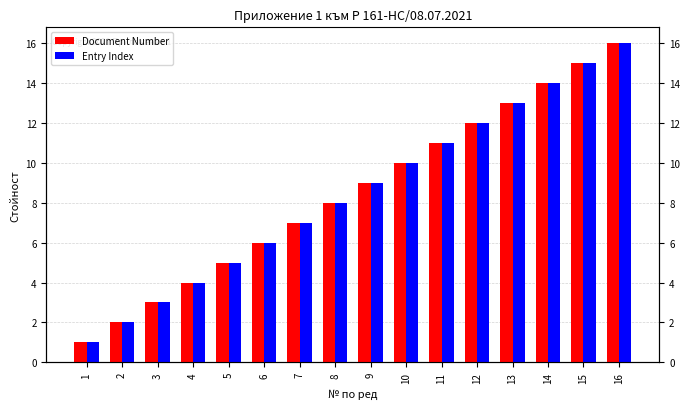

The value of Entry Index at 12 is 12. True or false?

True